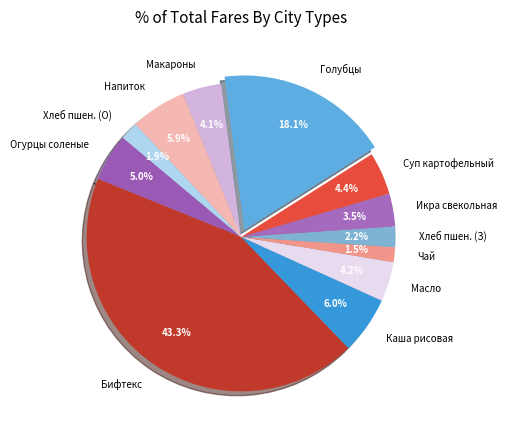

Is the sum of Голубцы and Икра свекольная greater than half?

No